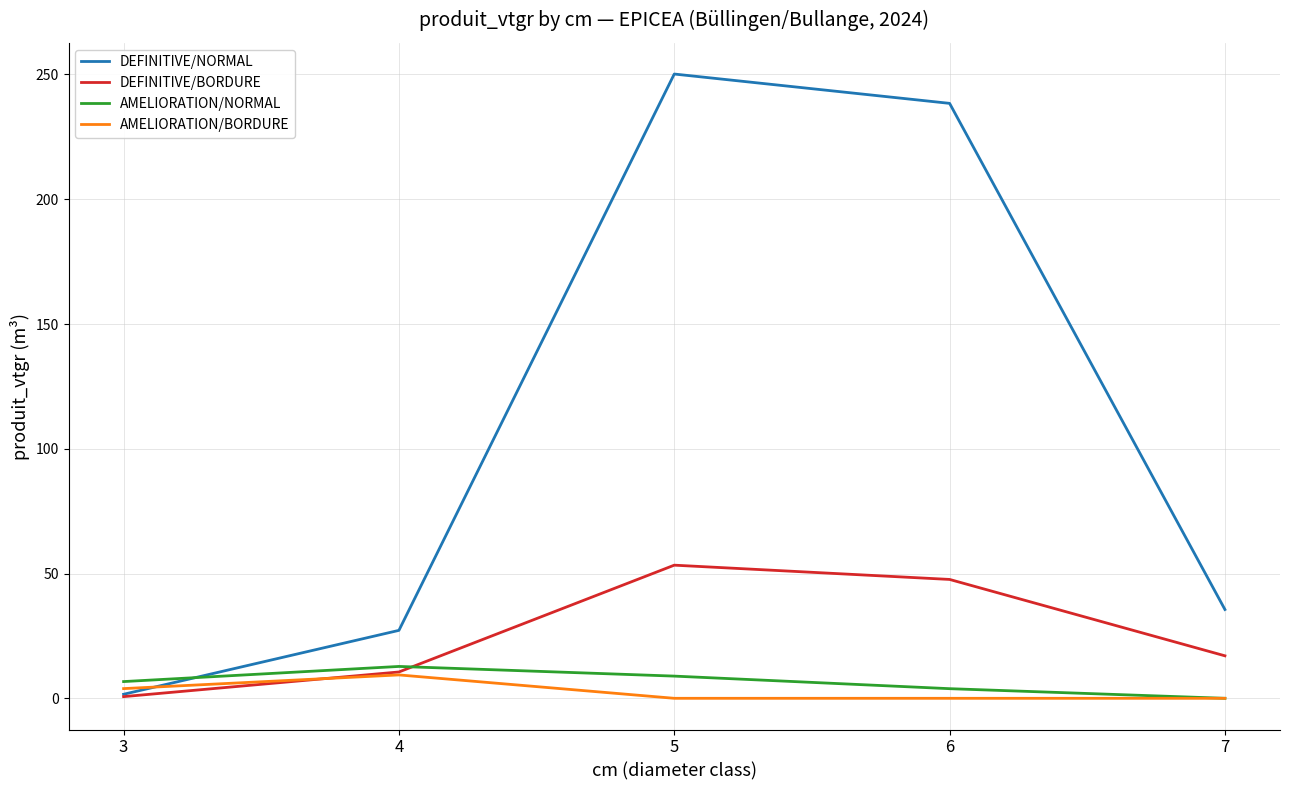

Where do AMELIORATION/NORMAL and DEFINITIVE/NORMAL first cross each other?

3 and 4